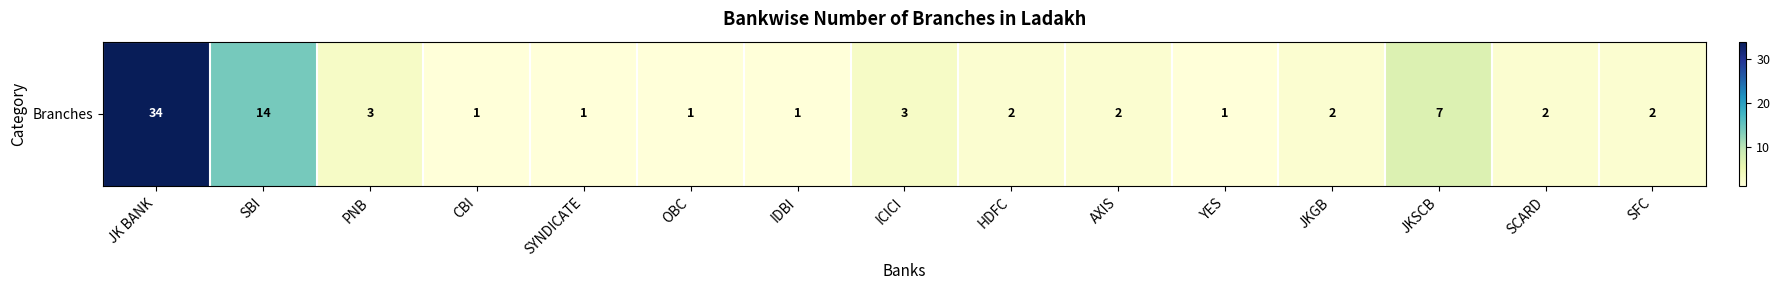

Reading left to right, list all the values displayed in this chart.

JK BANK=34	SBI=14	PNB=3	CBI=1	SYNDICATE=1	OBC=1	IDBI=1	ICICI=3	HDFC=2	AXIS=2	YES=1	JKGB=2	JKSCB=7	SCARD=2	SFC=2